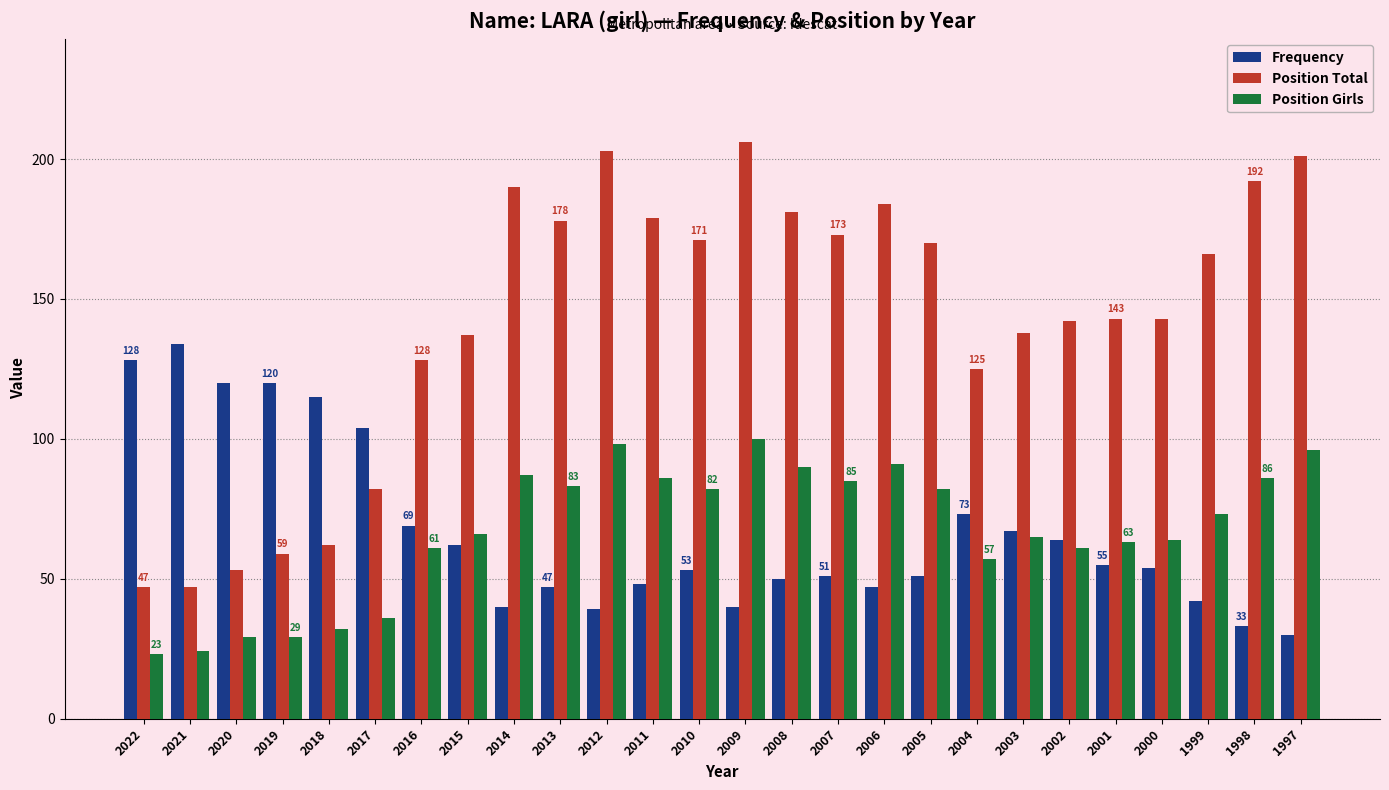

Read the Position Total value at 2003, to the nearest 5.

140